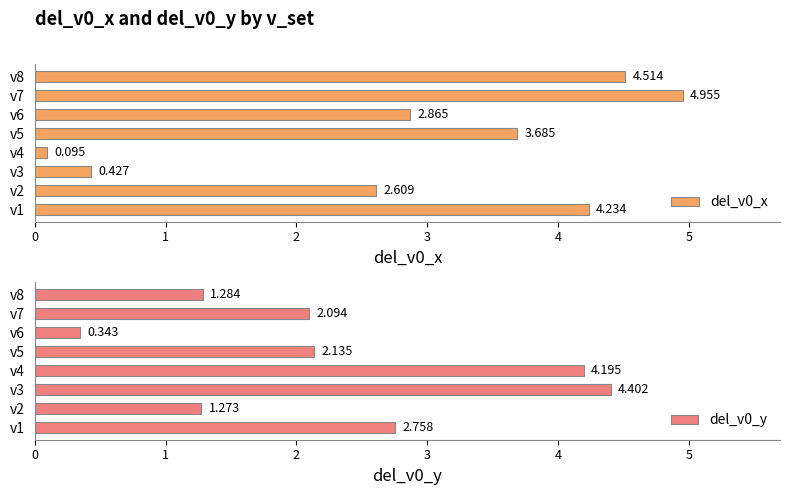

Which series changed the most between v2 and v6?

del_v0_y